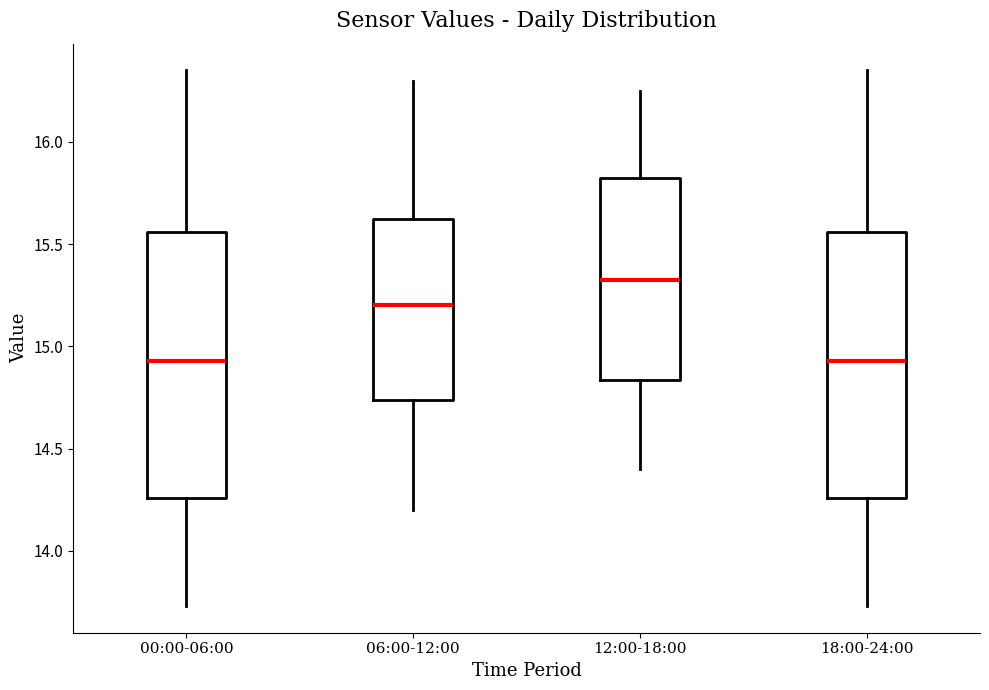

Reading left to right, transcribe this box plot: for each box, give where its median line is, the range the box spans, and where its two whiskers end, as read against the y-axis. The values are not printed on the chart, so give them approximately, as read against the axis.

00:00-06:00: median 14.95, box 14.25 to 15.55, whiskers 13.75 to 16.35
06:00-12:00: median 15.20, box 14.75 to 15.65, whiskers 14.20 to 16.30
12:00-18:00: median 15.35, box 14.85 to 15.85, whiskers 14.40 to 16.25
18:00-24:00: median 14.95, box 14.25 to 15.55, whiskers 13.75 to 16.35